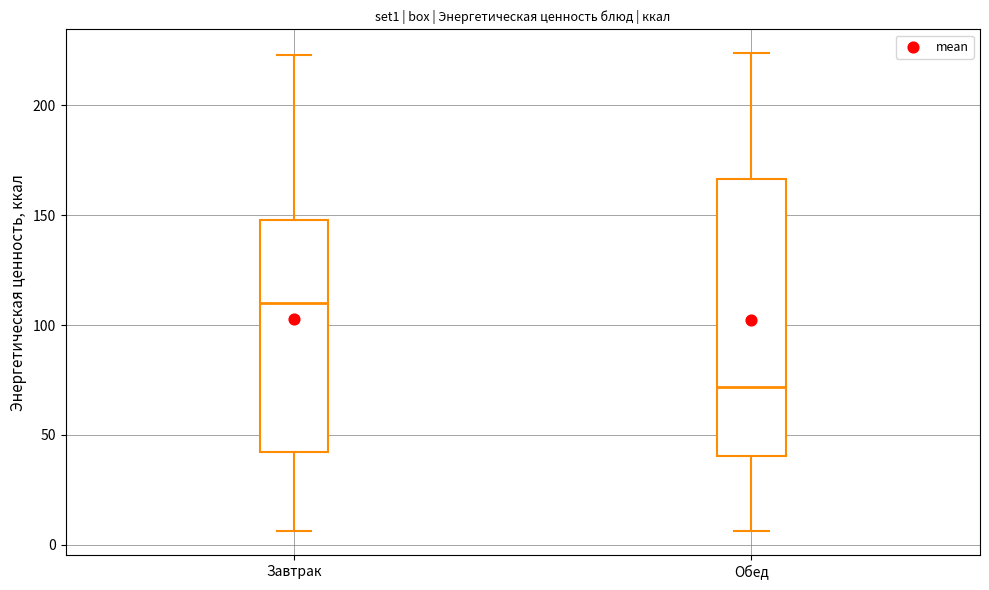

Comparing the boxes themselves (not the whiskers), which one is the tallest?

Обед